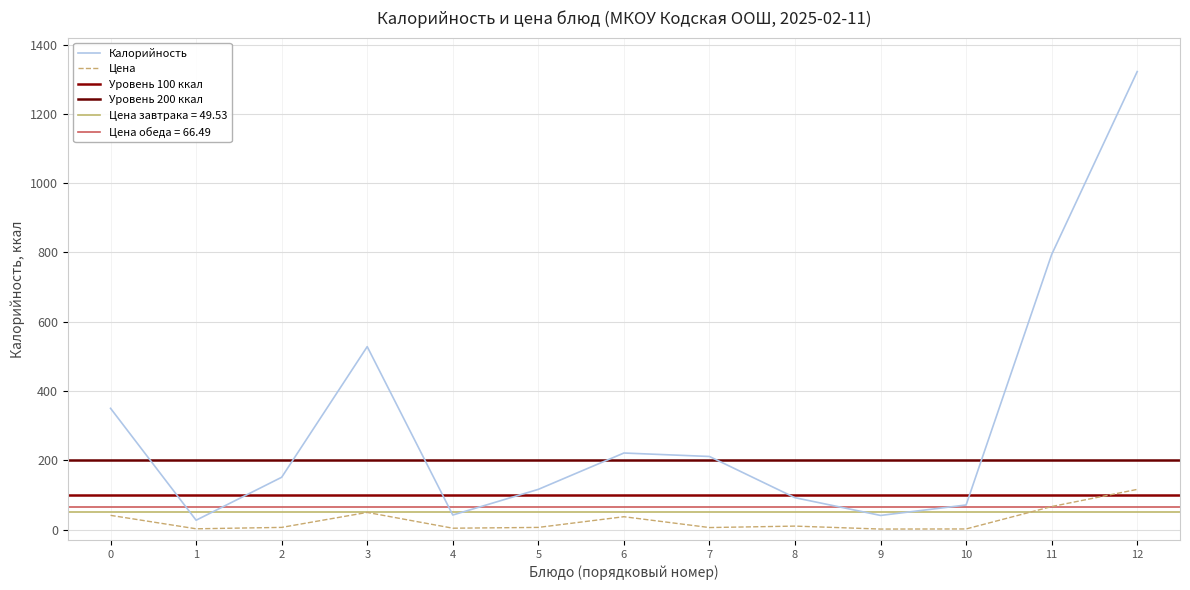

Does the chart have visible grid lines?

Yes